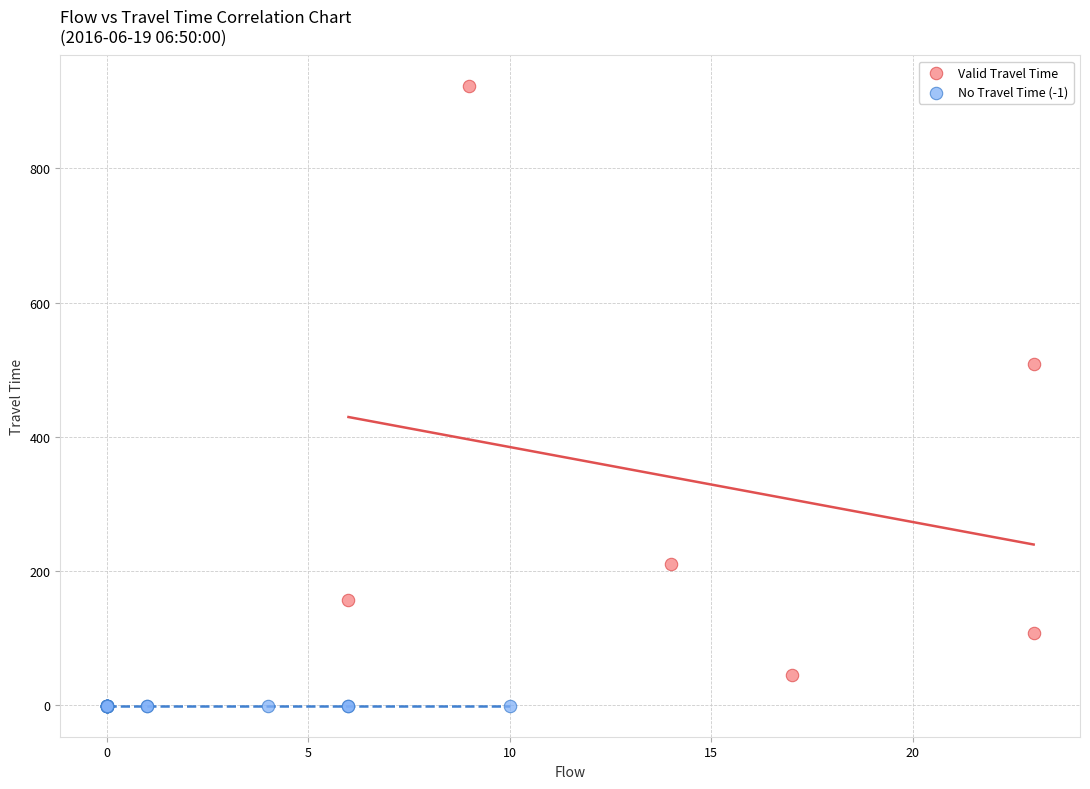

Which series reaches the minimum Y coordinate?

No Travel Time (-1)